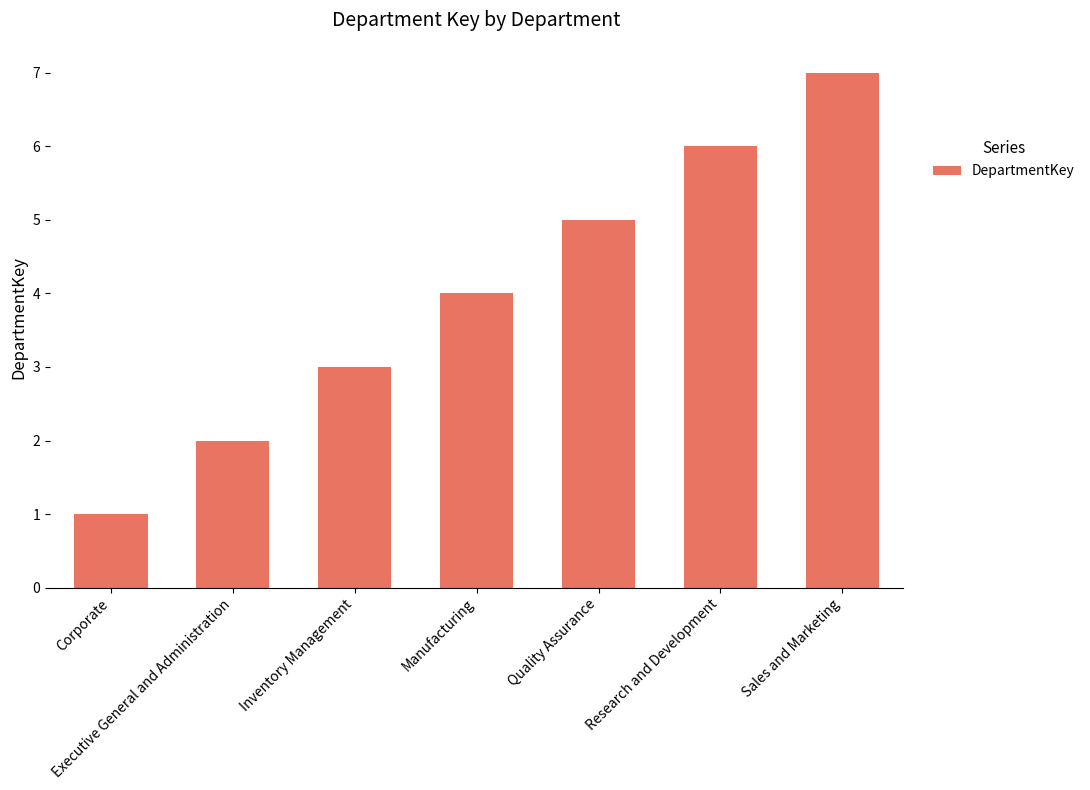

Approximately how many times larger is the value at Quality Assurance compared to Executive General and Administration?

2.5